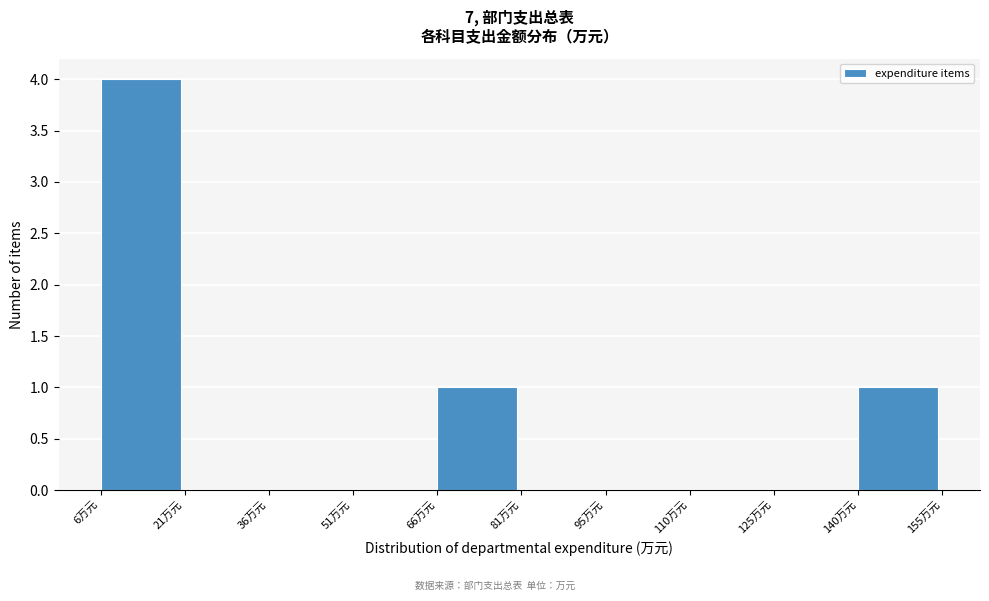

What is the height of the bar covering 66 to 80 on the x-axis? Neither the bar edges nor the heights are printed on the chart, so give them approximately, as read against the axes.

1